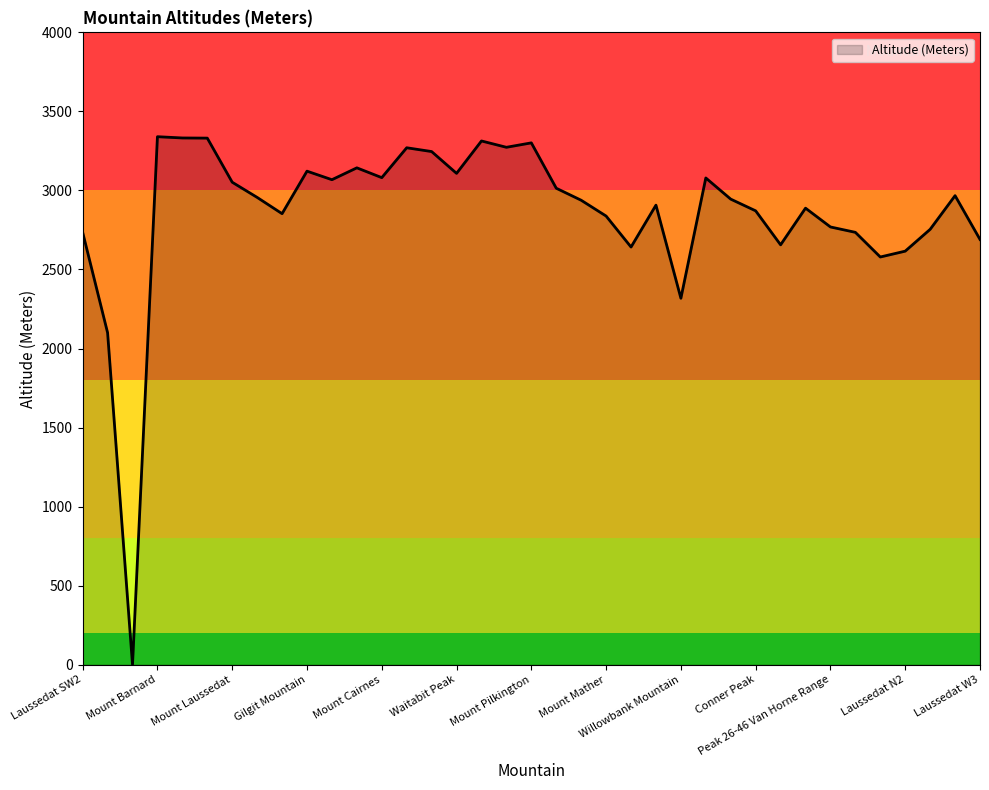

What is the difference between the maximum and minimum values?

3340